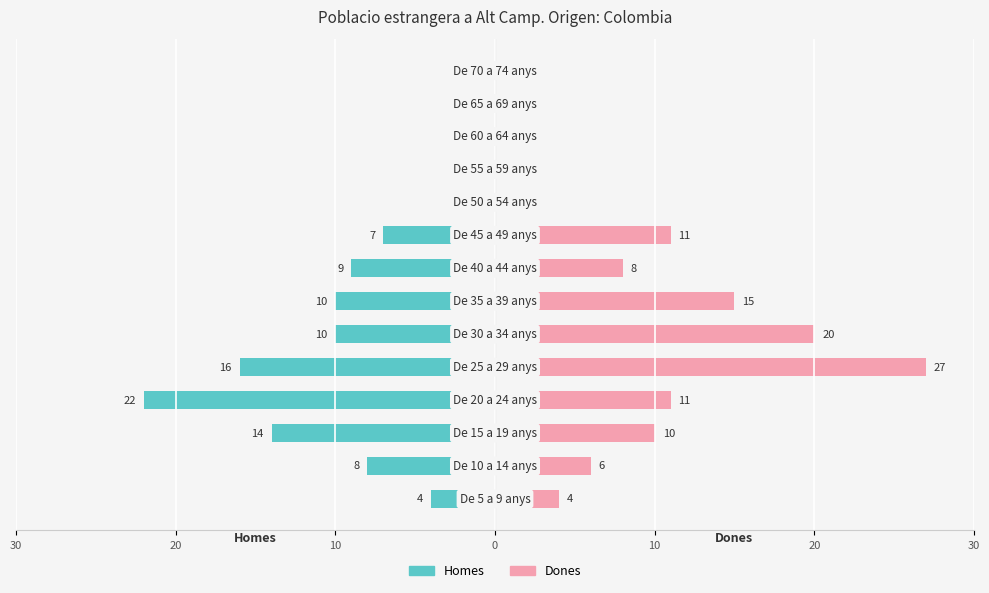

True or false: Dones has a value of 5 at 30.

False